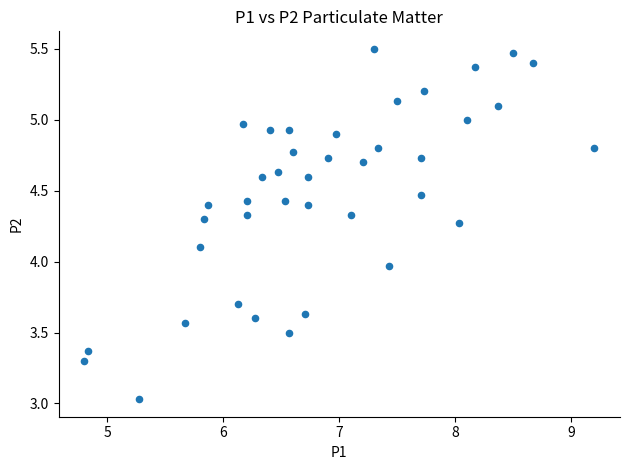

What is the range of Y values (max minus min)?

2.5